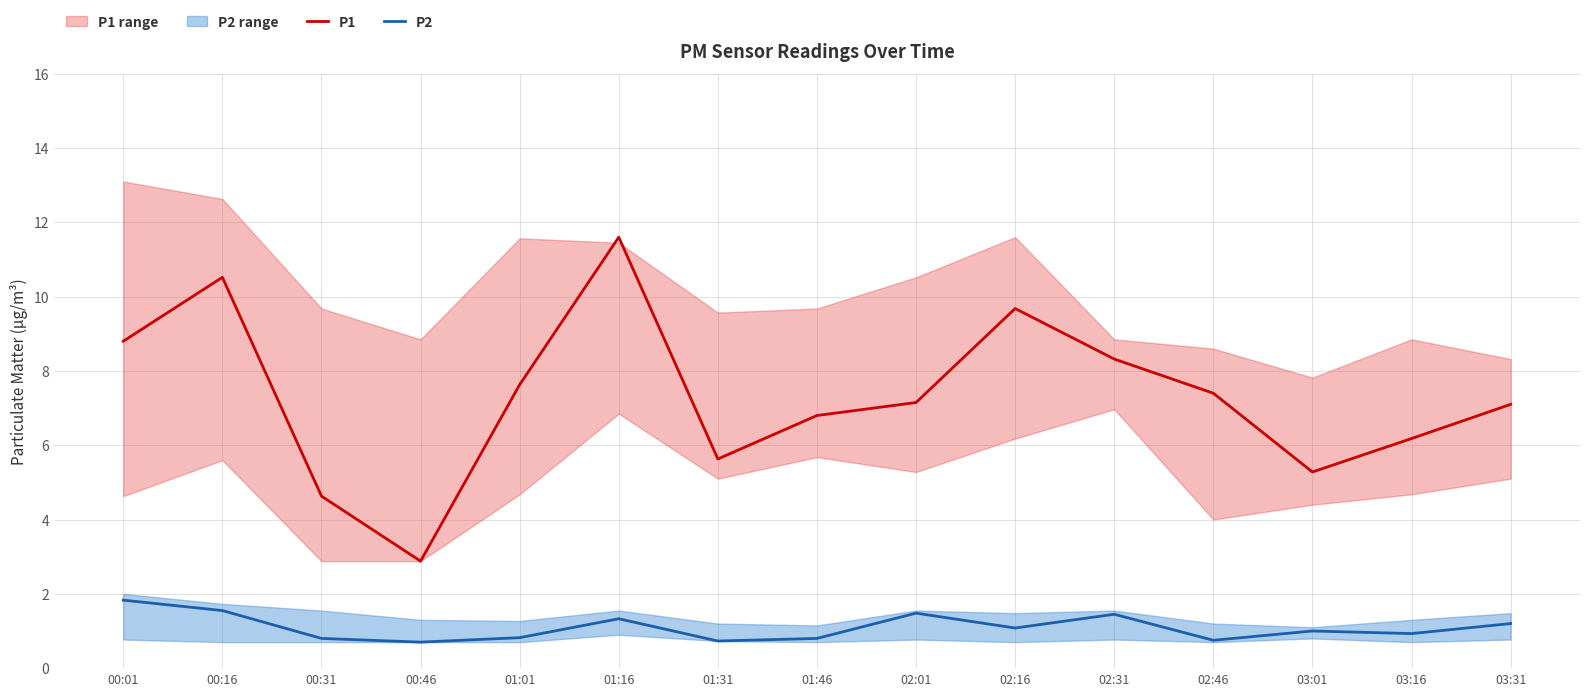

At which label does P1 first exceed 7?

00:01